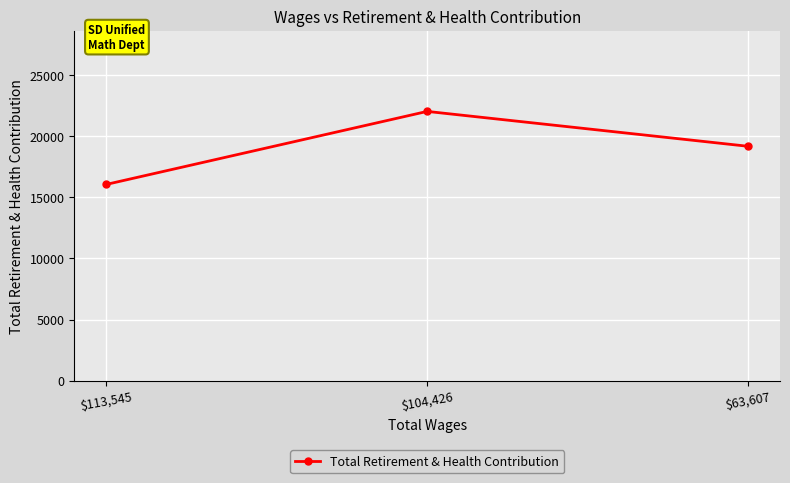

At which category does the chart reach its peak across all series?

$104,426